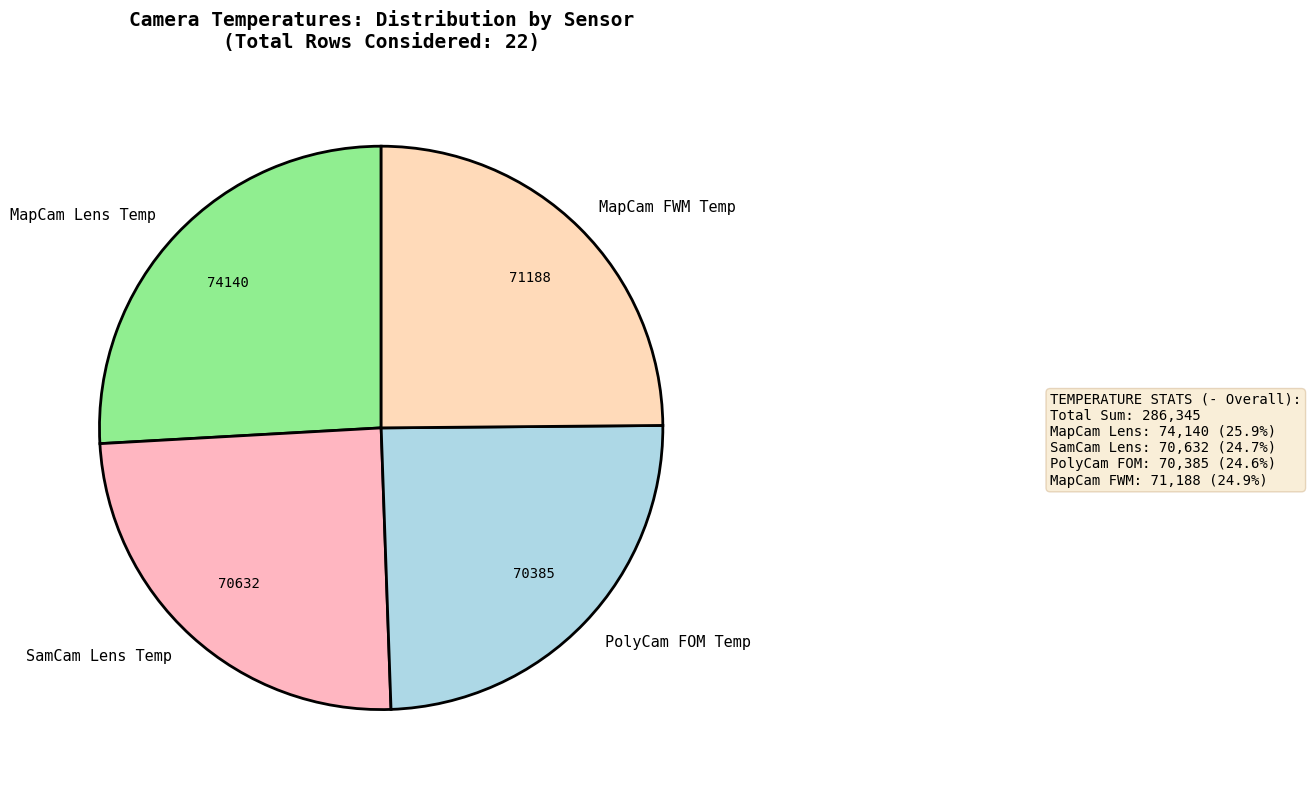

Which slice is the largest?

MapCam Lens Temp